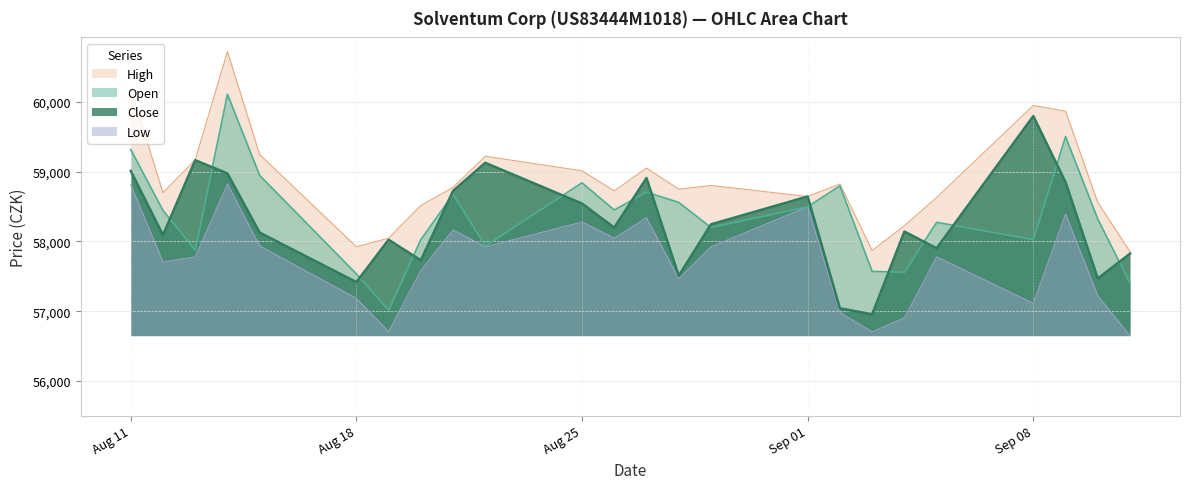

True or false: Low has more than 1 points higher than both neighbors.

True